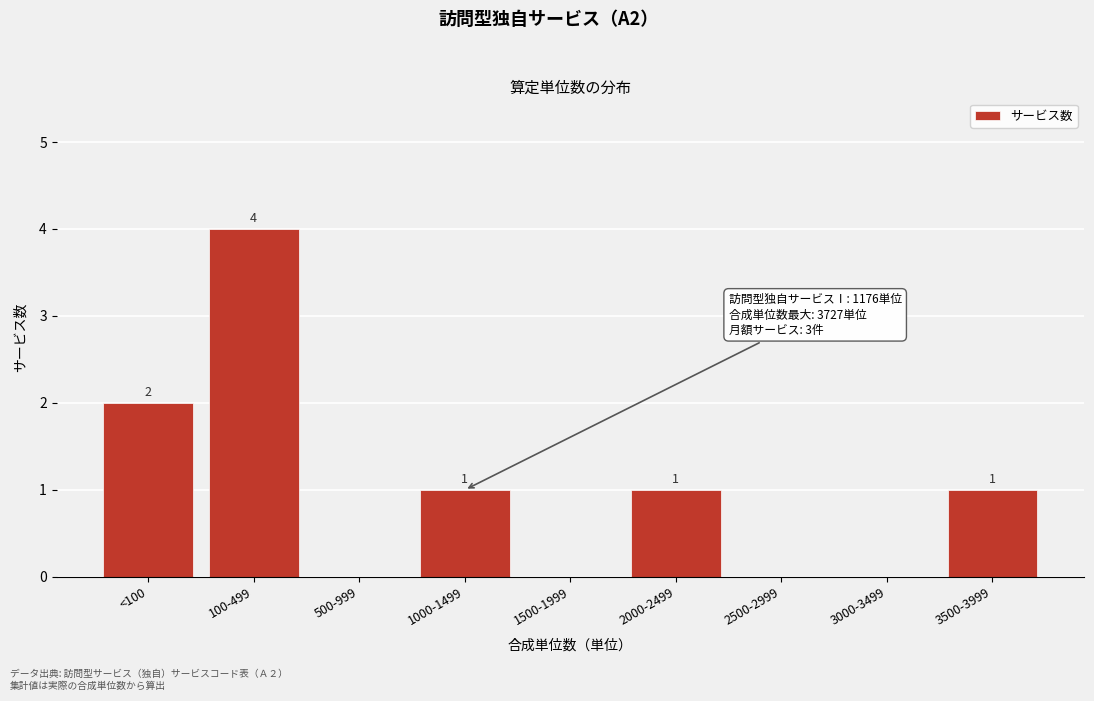

Reading left to right, transcribe all the data shown in this chart.

<100=2	100-499=4	500-999=0	1000-1499=1	1500-1999=0	2000-2499=1	2500-2999=0	3000-3499=0	3500-3999=1